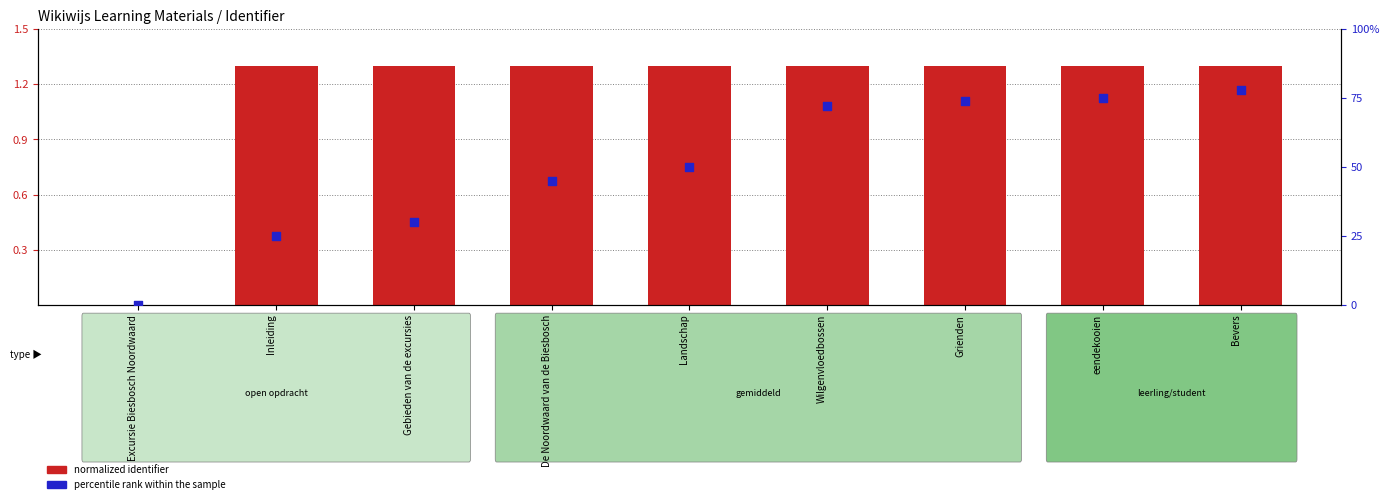

Which series has the widest spread of Y values?

percentile rank within the sample